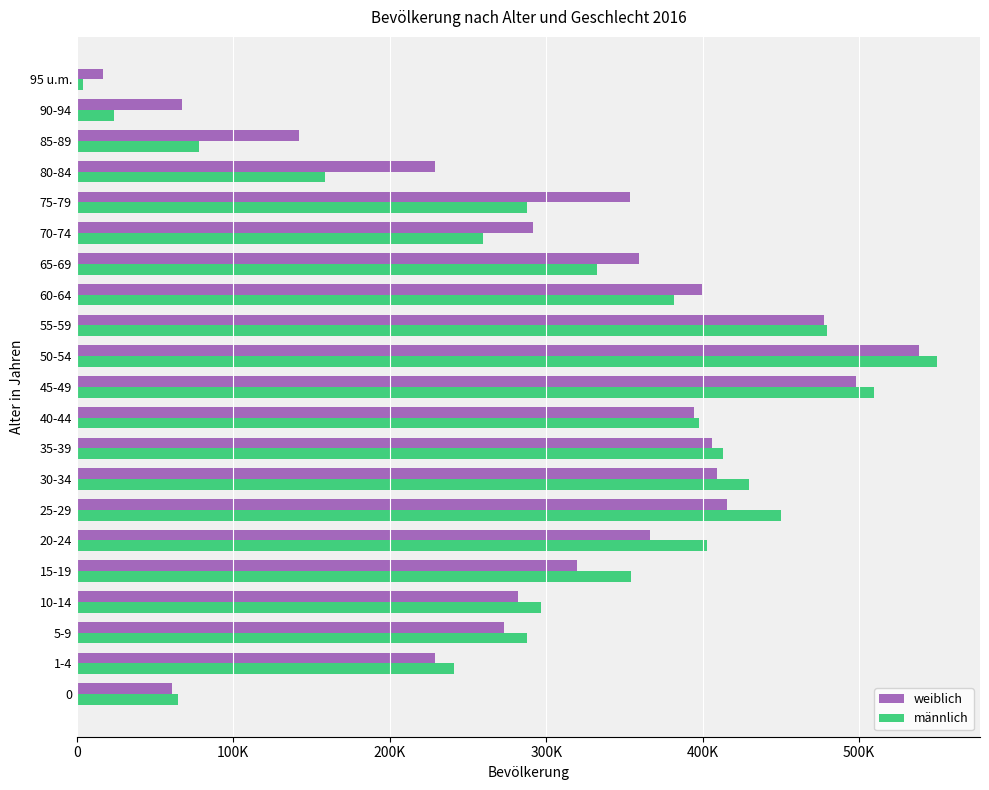

Rank the series by their average value, from lowest to highest.

männlich, weiblich